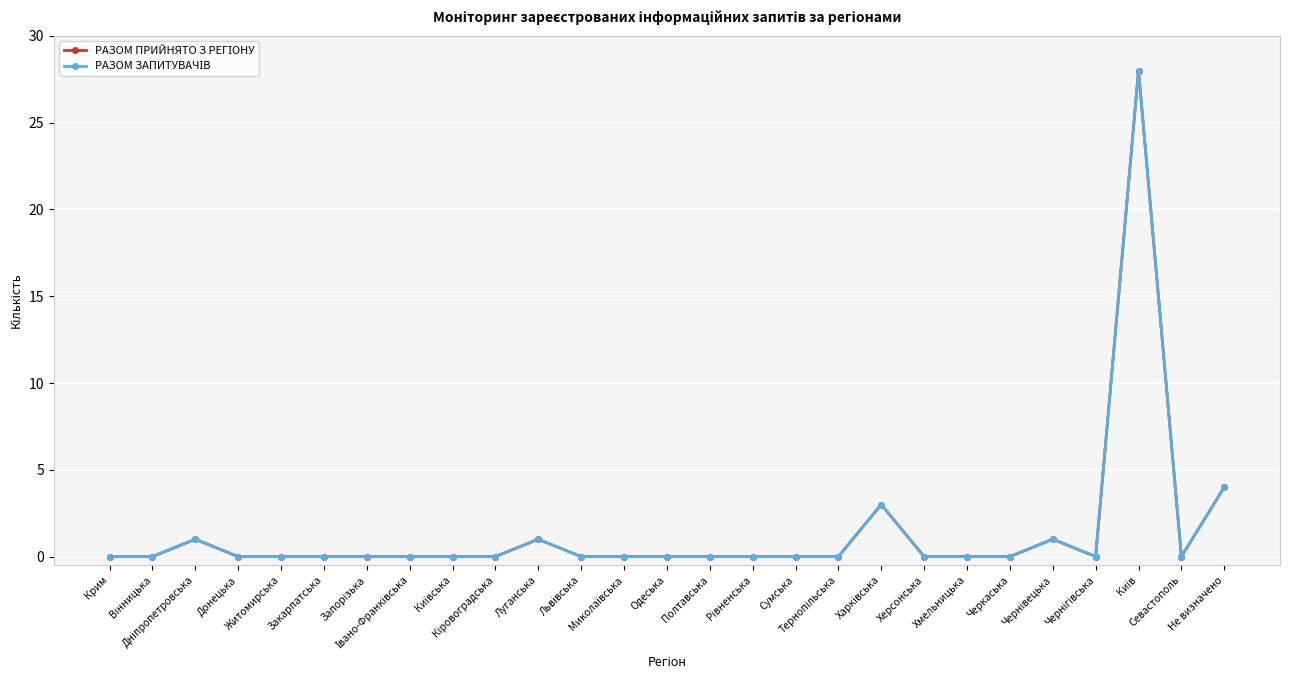

At Житомирська, list the series in order from smallest to largest.

РАЗОМ ПРИЙНЯТО З РЕГІОНУ, РАЗОМ ЗАПИТУВАЧІВ